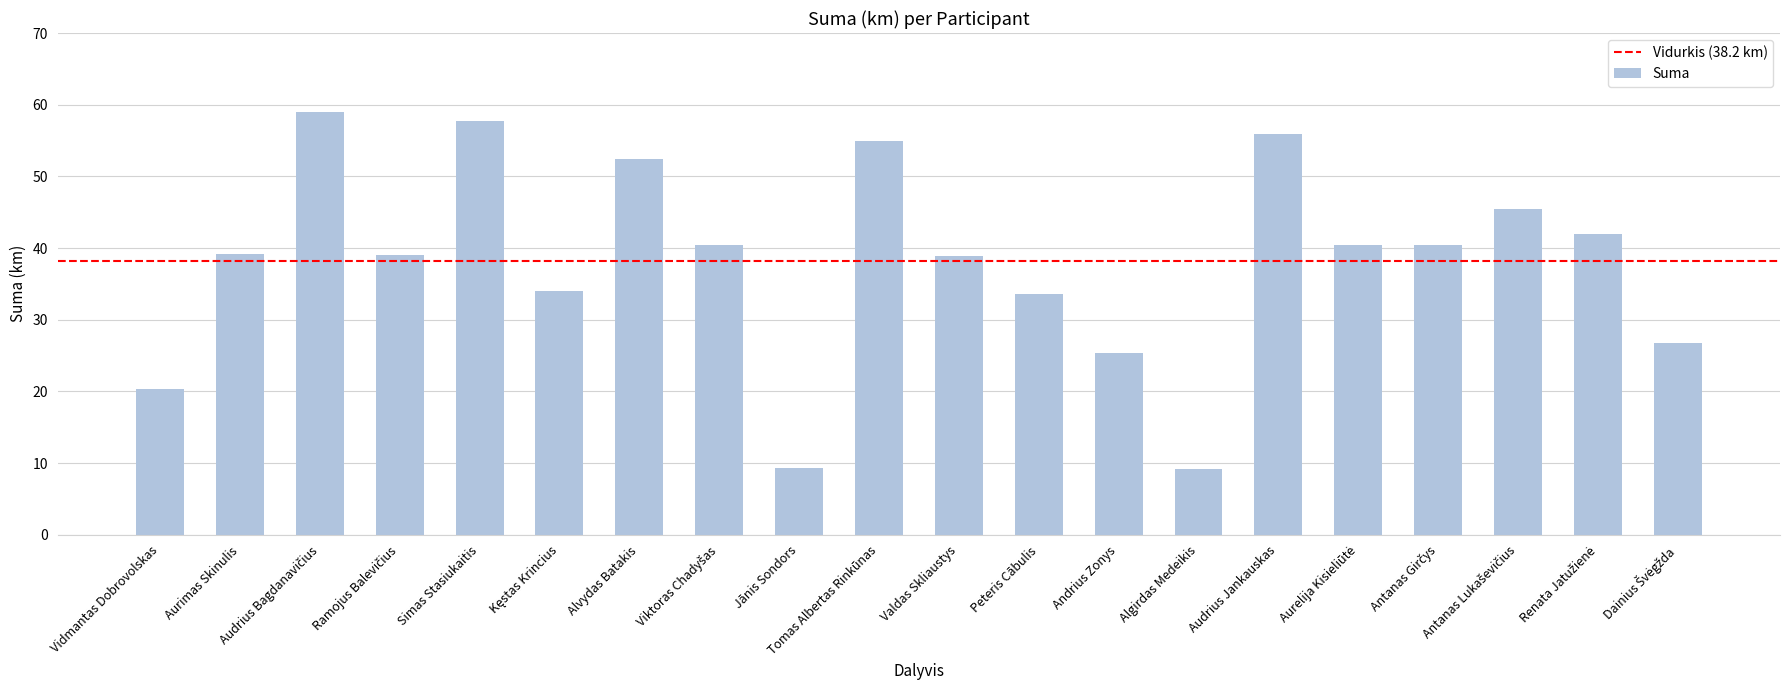

What is the change in value from Peteris Cābulis to Andrius Zonys?

-8.2